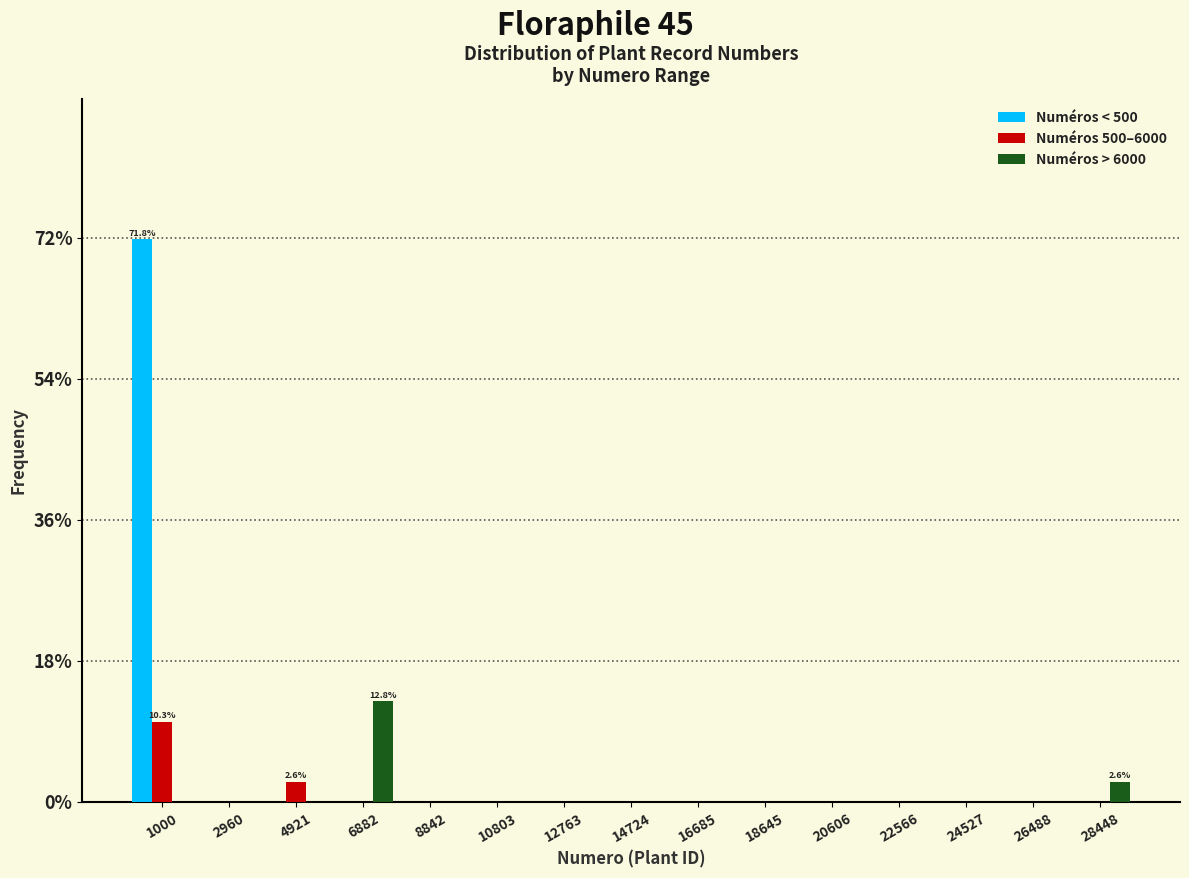

In the Numéros > 6000 series, which range on the x-axis has the tallest bar?

6000 to 7800